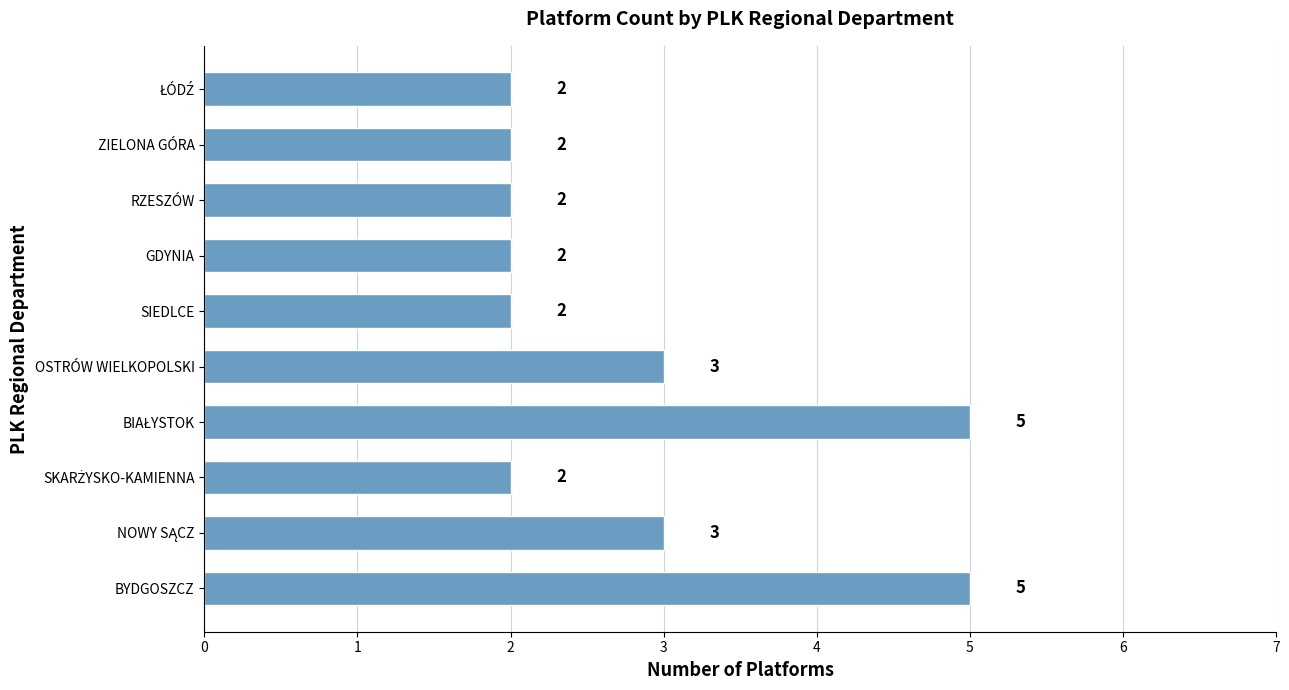

What is the greatest value displayed?

5